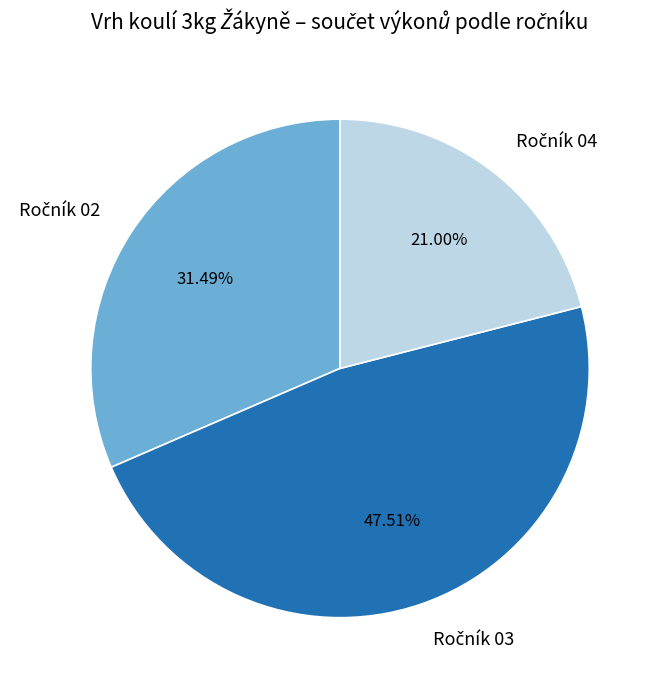

Is there a majority slice in this chart?

No